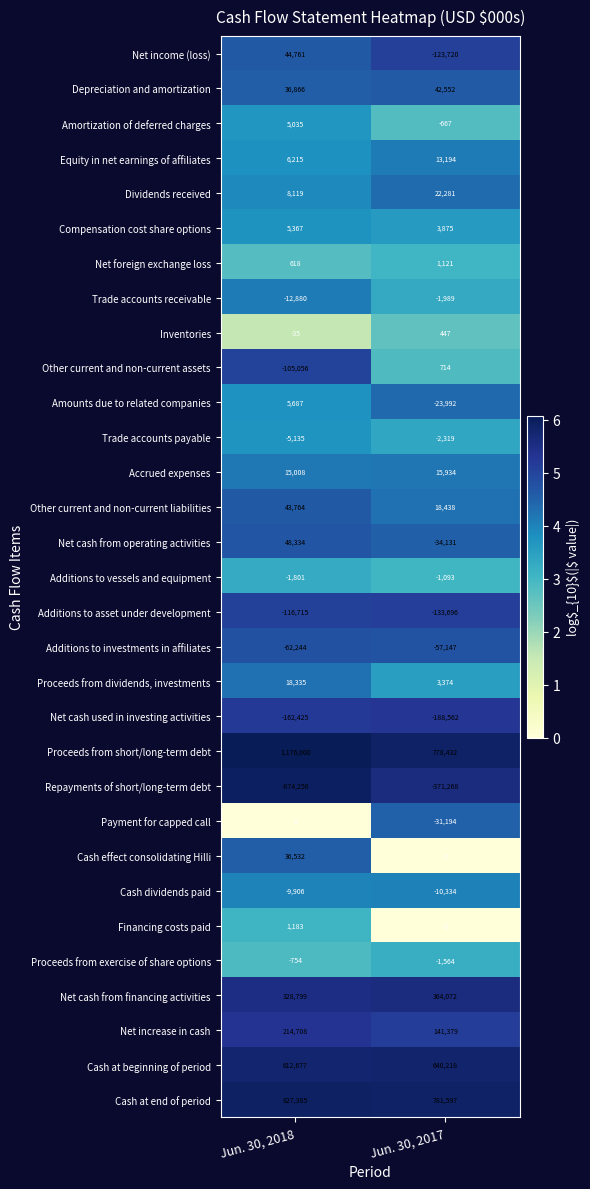

What is the sum of all Cash at beginning of period values?

1252895